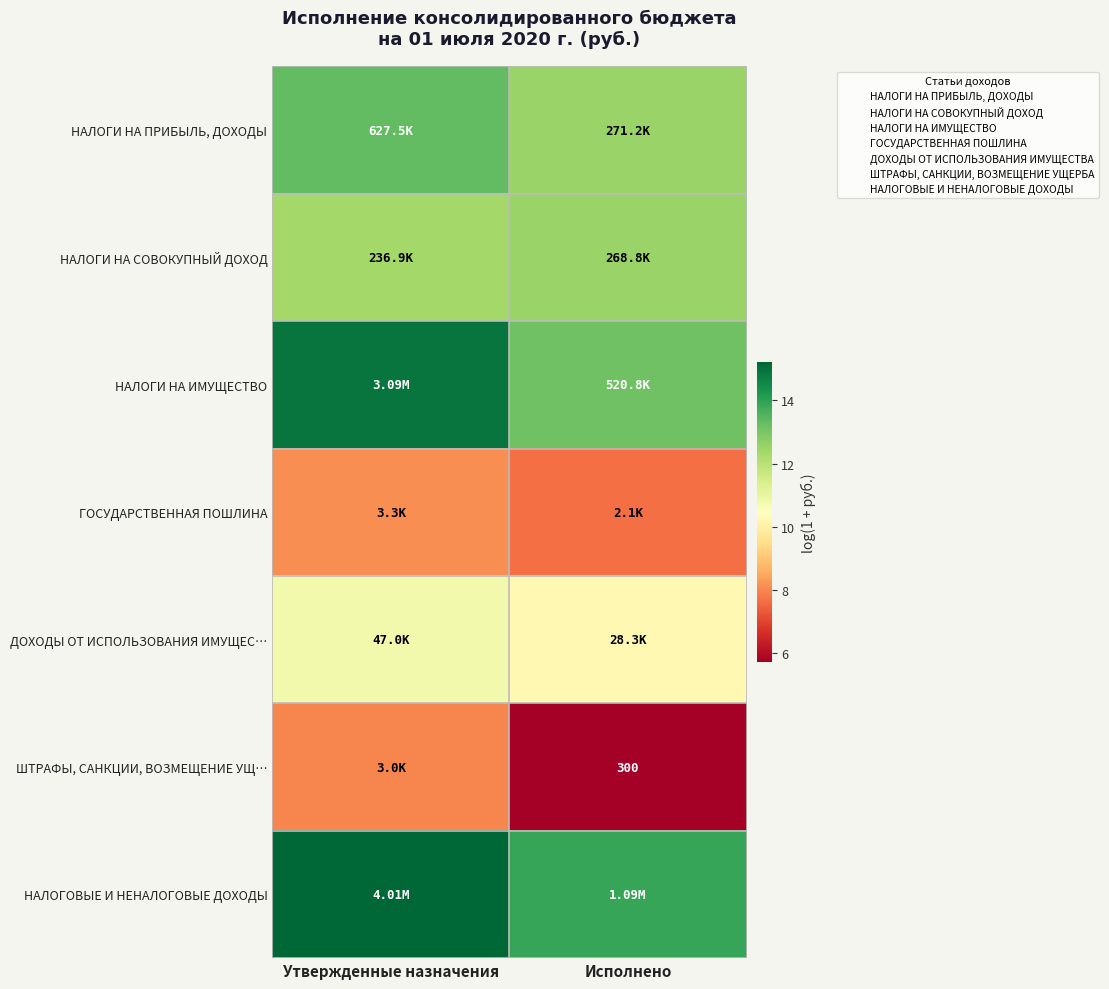

What is the minimum value for ГОСУДАРСТВЕННАЯ ПОШЛИНА?

7.7